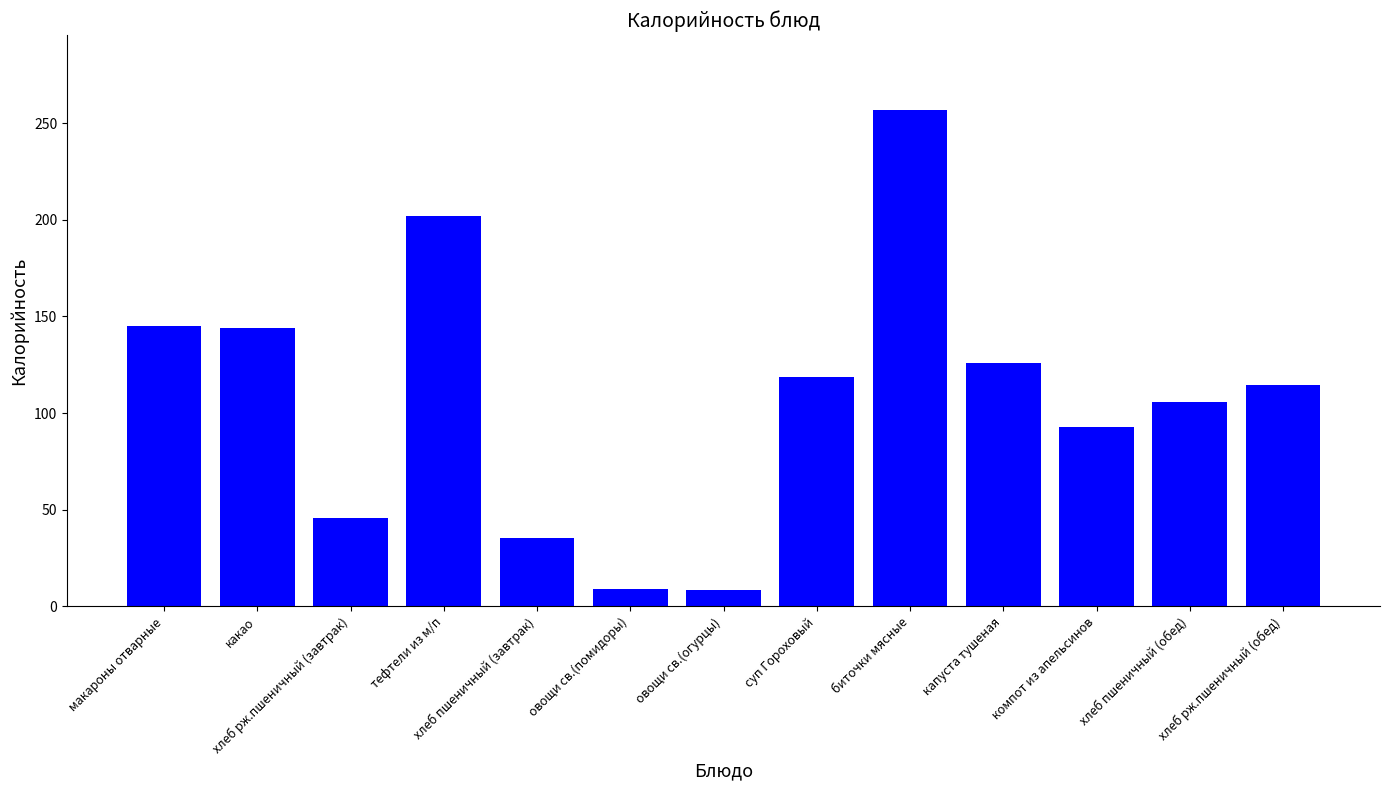

How many distinct data groups are displayed?

1